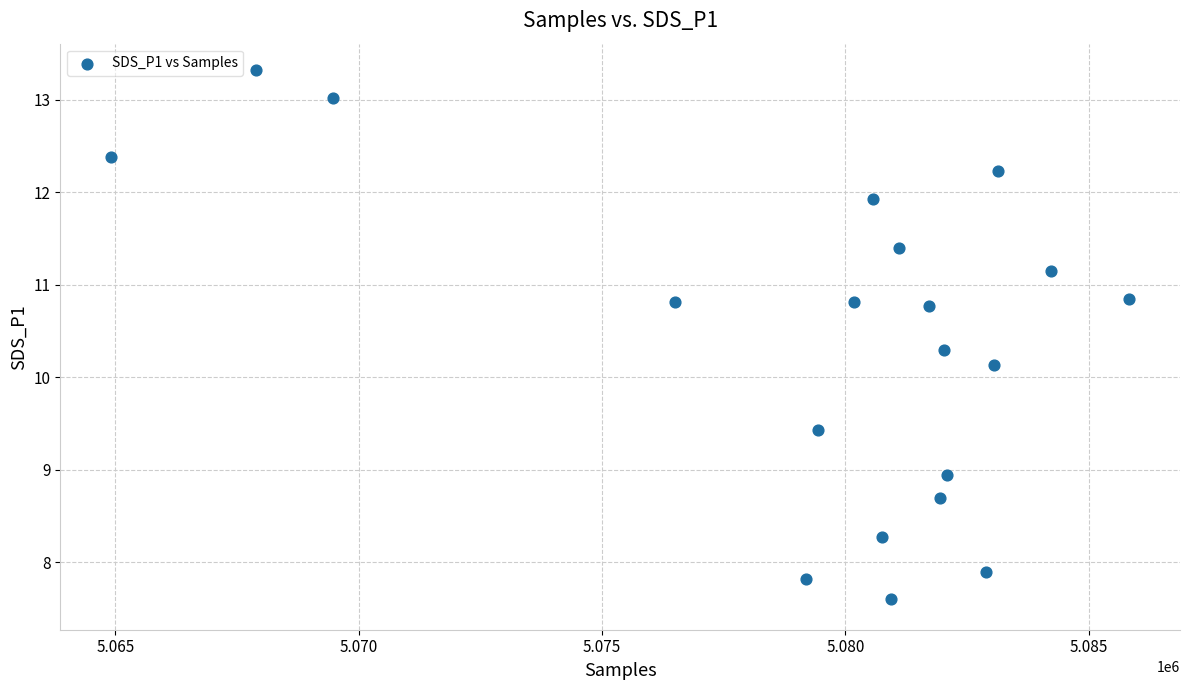

What is the range of Y values (max minus min)?

5.7